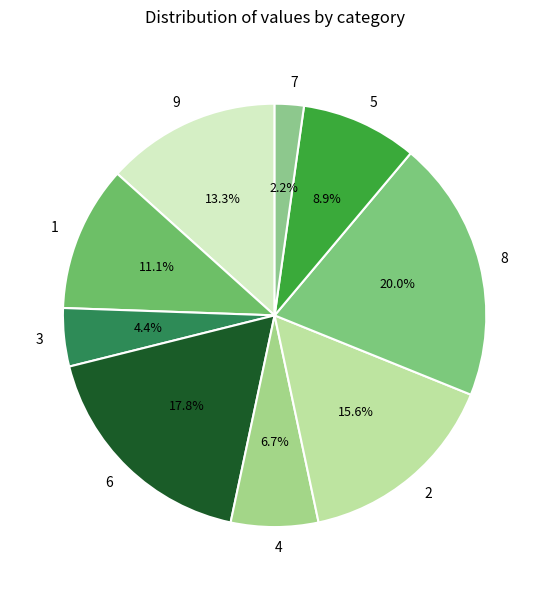

To the nearest percent, what percentage of the pie is 4?

7%